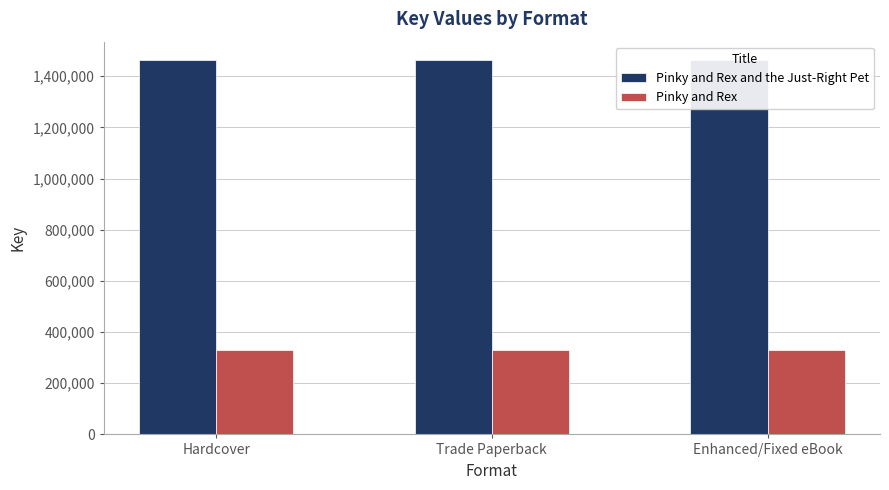

At which label does Pinky and Rex reach its minimum?

Hardcover